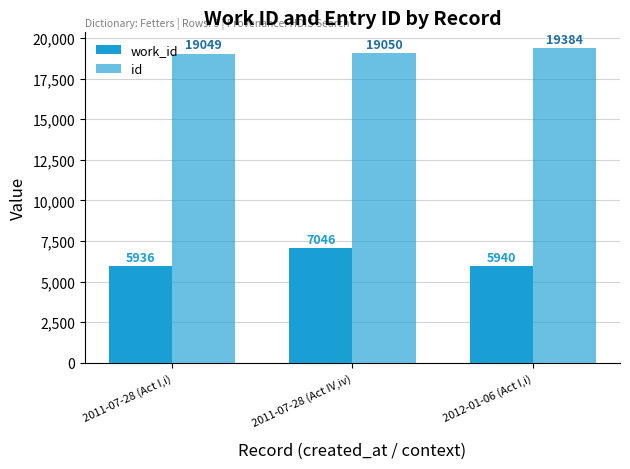

What is the value of the id bar at the 3rd from the left?

19384